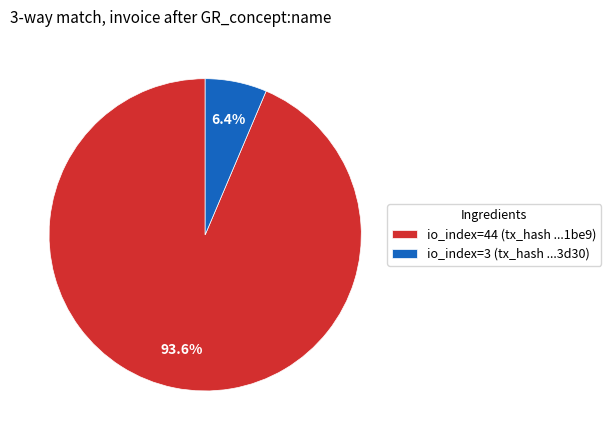

Combined, what portion of the pie is io_index=44 (tx_hash ...1be9) and io_index=3 (tx_hash ...3d30)?

100.0%